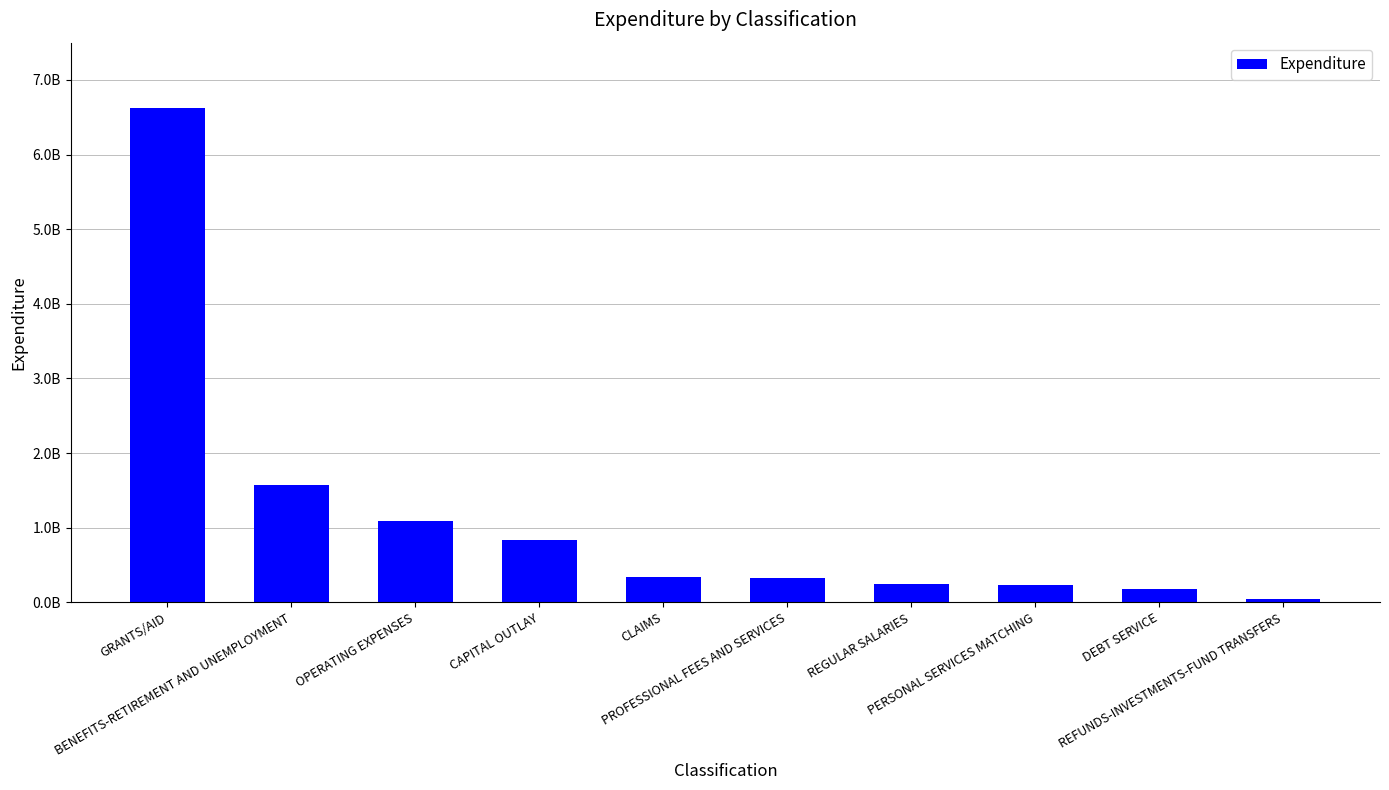

At which category does the chart reach its minimum across all series?

REFUNDS-INVESTMENTS-FUND TRANSFERS